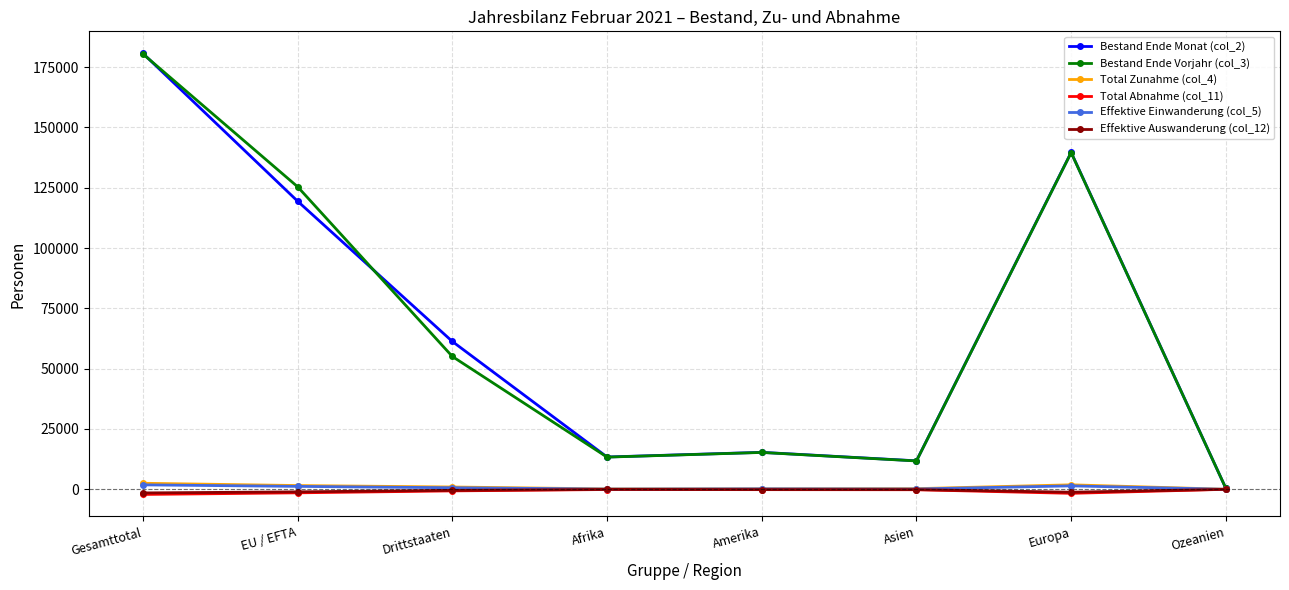

What is the label of the 5th point from the right?

Afrika